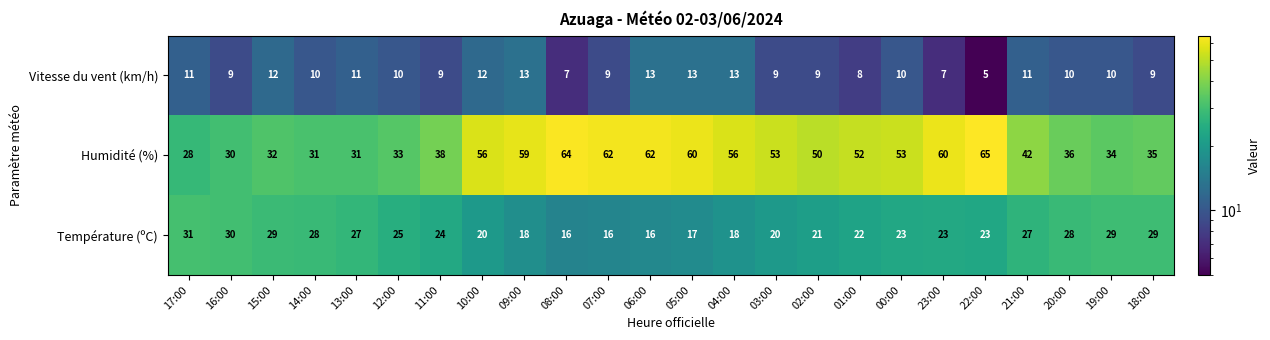

The value of Température (ºC) at 16:00 is 45. True or false?

False